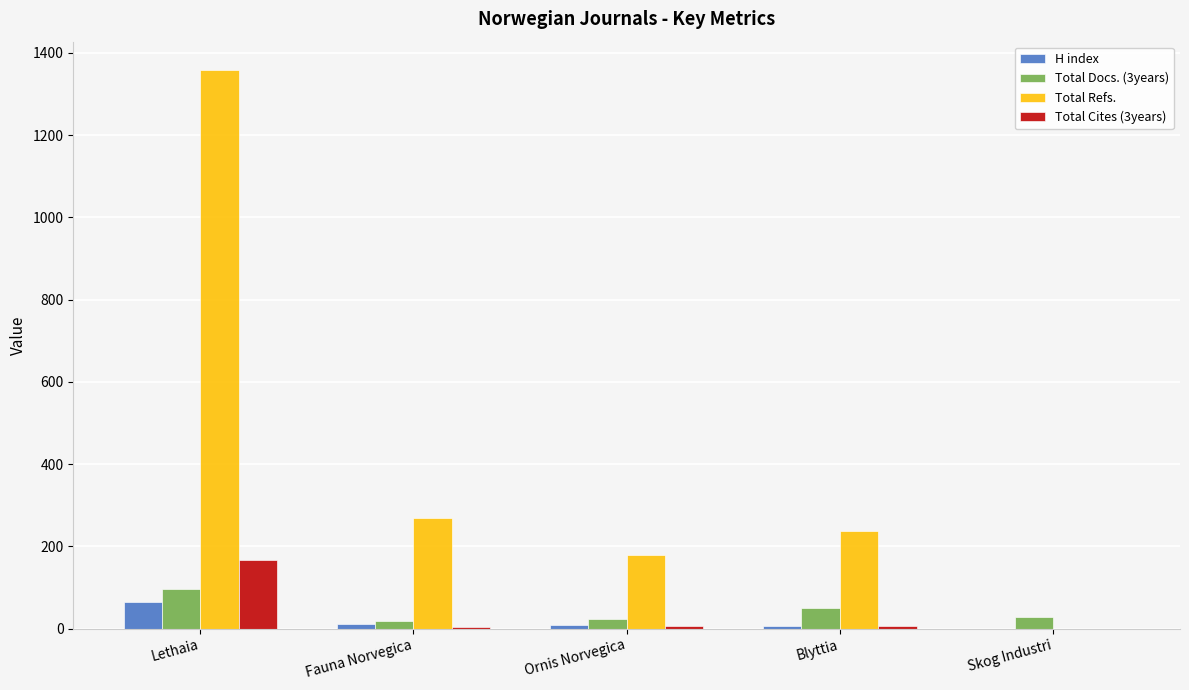

Which series changed the most between Lethaia and Blyttia?

Total Refs.